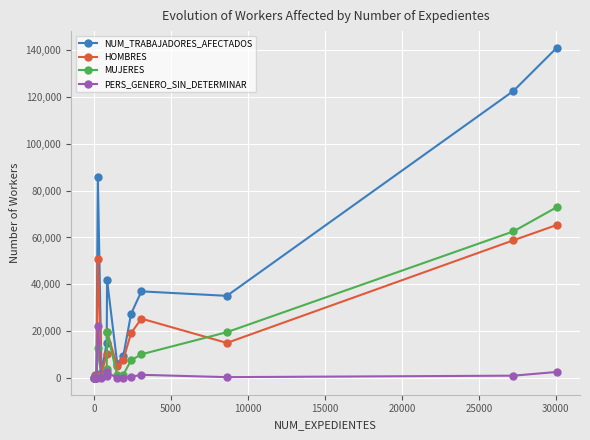

What are all the series names shown in the legend?

NUM_TRABAJADORES_AFECTADOS, HOMBRES, MUJERES, PERS_GENERO_SIN_DETERMINAR